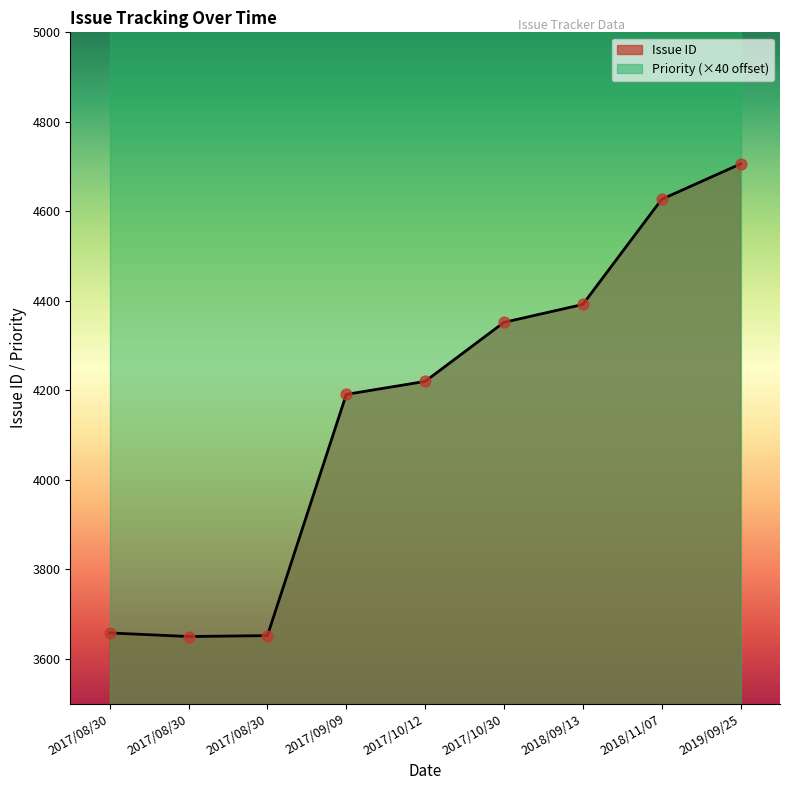

Which series has the largest Y range (max minus min)?

Issue ID